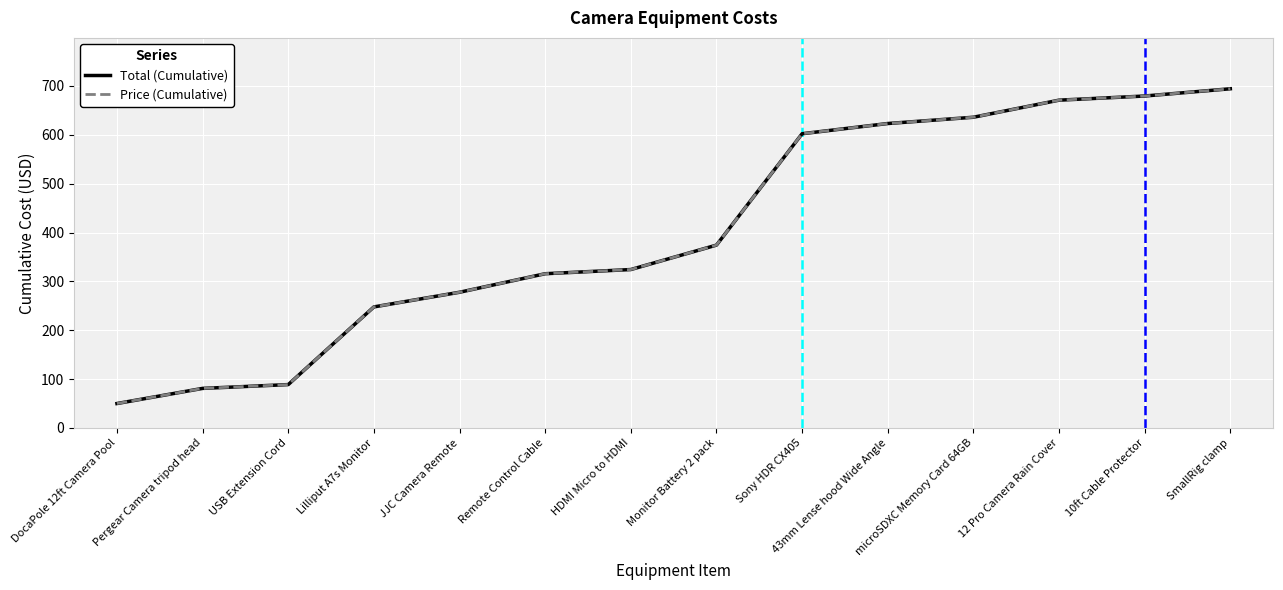

Is this an area chart (filled region under the line)?

No